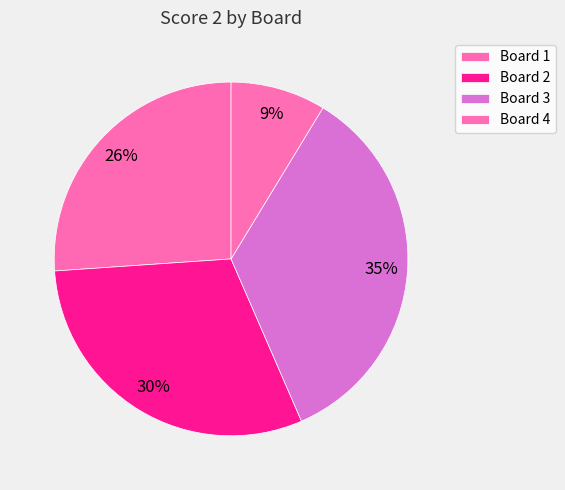

Which has a higher value, Board 2 or Board 1?

Board 2